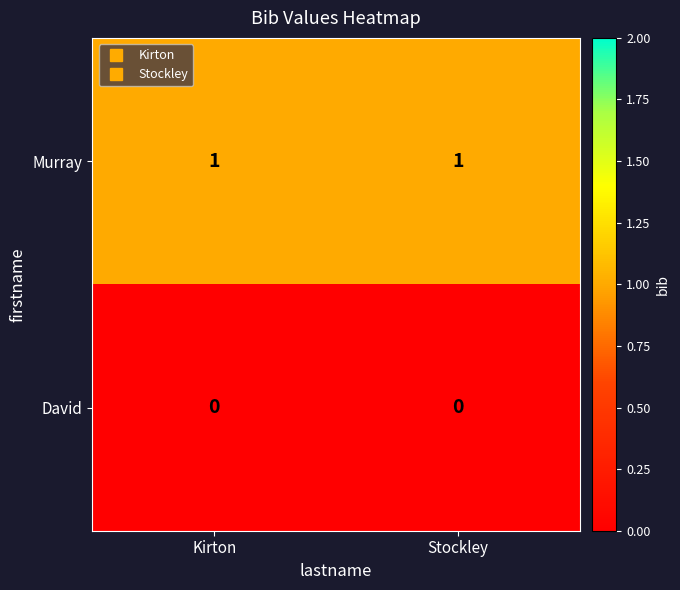

Rank the series at Kirton from lowest to highest value.

David, Murray